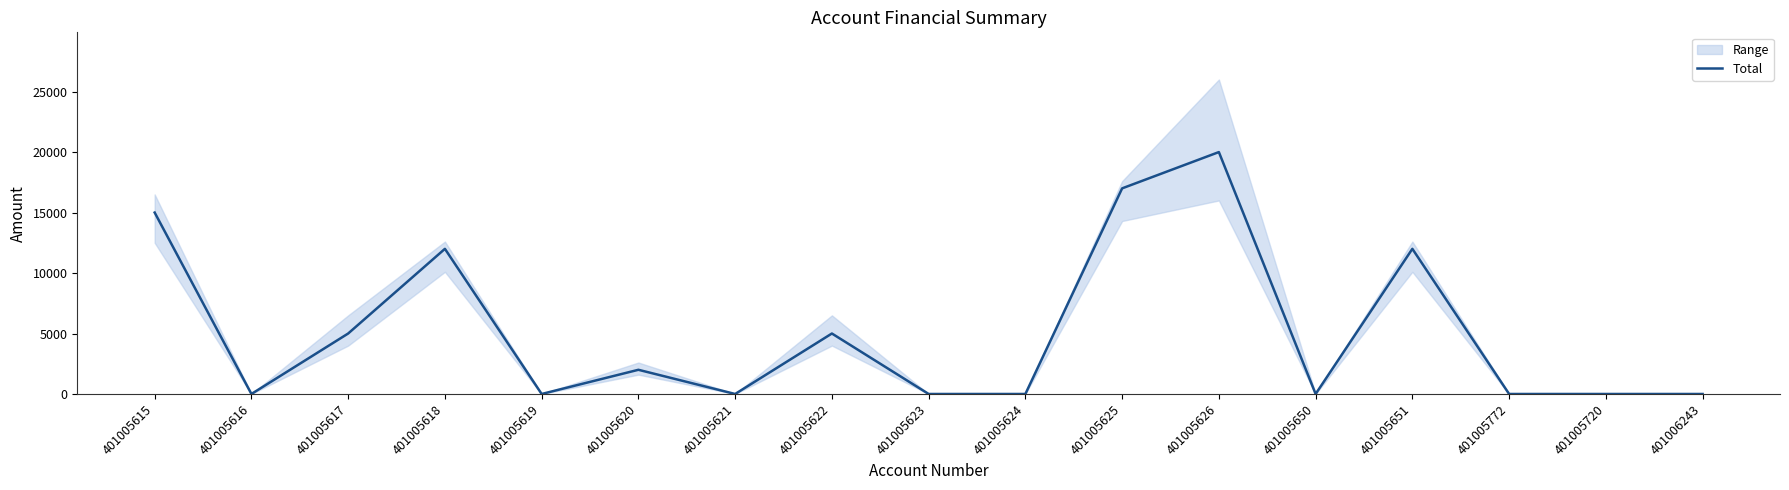

Reading left to right, transcribe all the data shown in this chart.

15000	0	5000	12000	0	2000	0	5000	0	0	17000	20000	0	12000	0	0	0